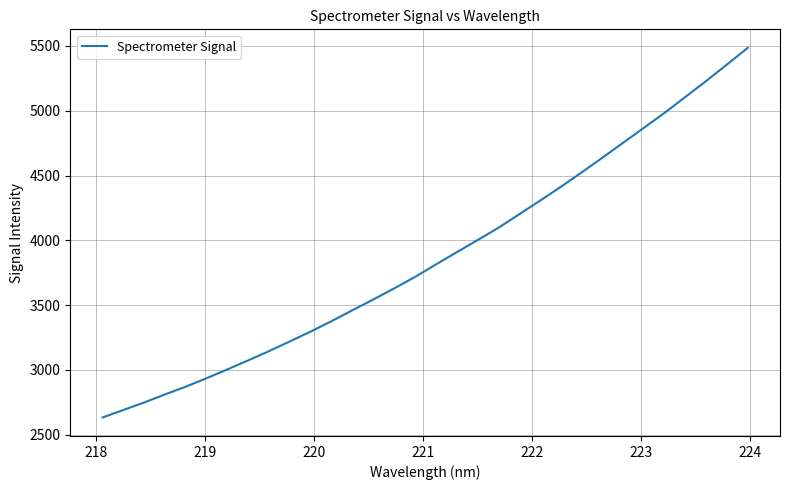

What is the greatest value displayed?

5485.7